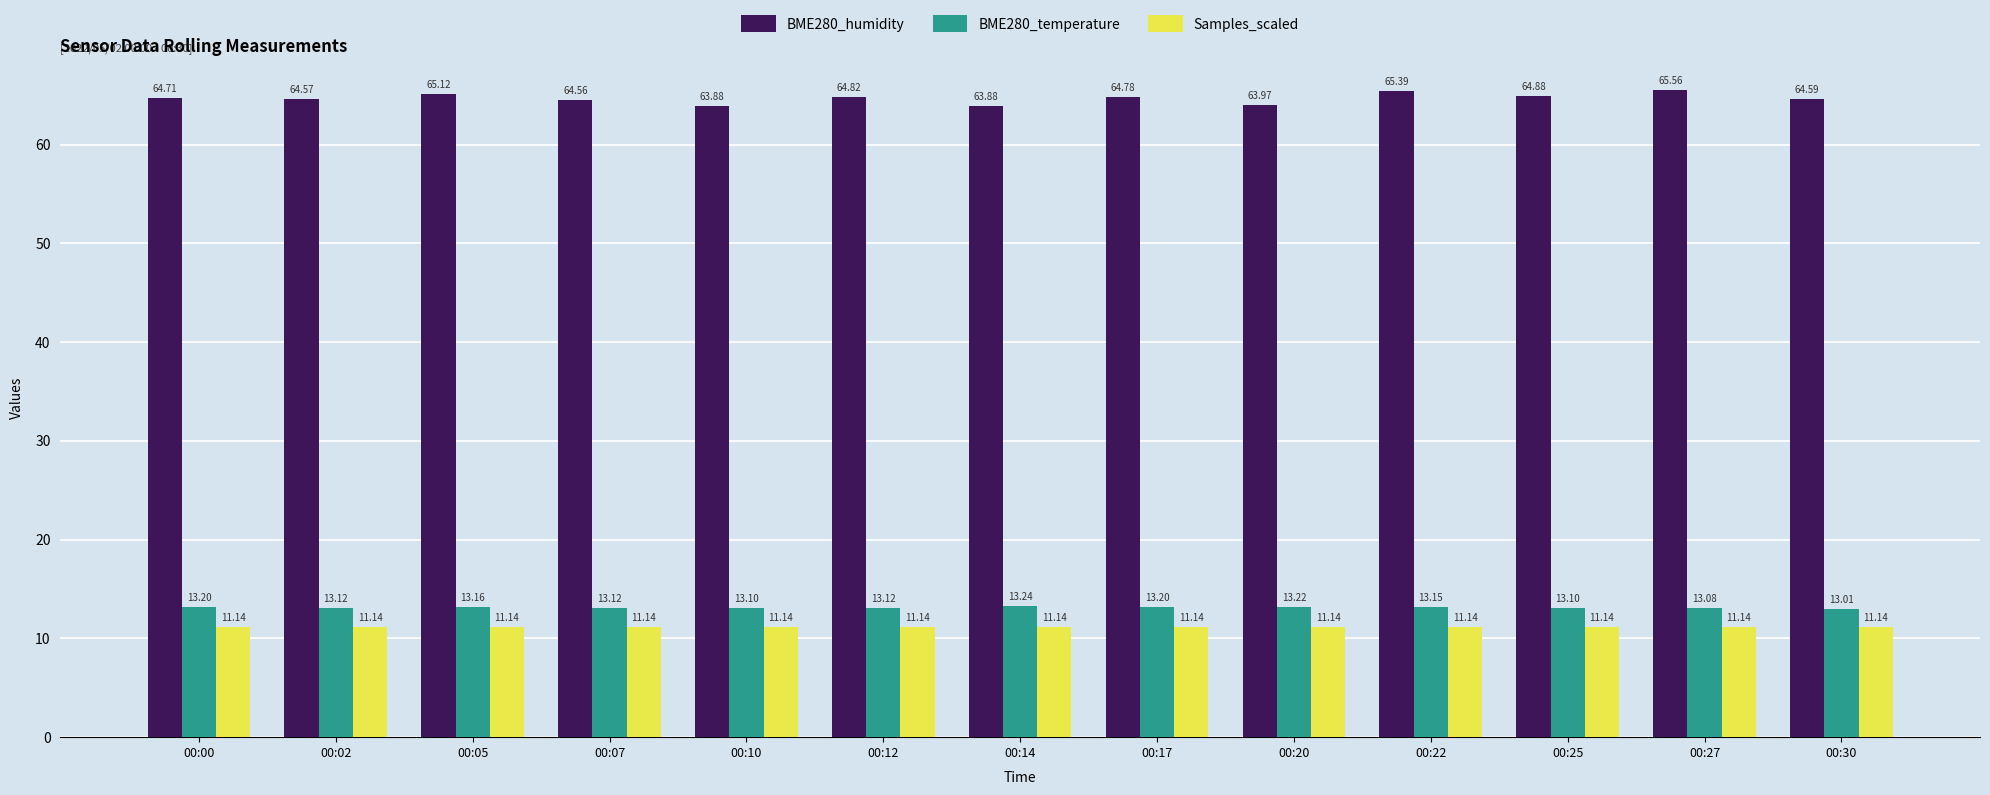

Reading right to left, list all the values displayed in this chart.

BME280_humidity: 00:30=64.6	00:27=65.6	00:25=64.9	00:22=65.4	00:20=64.0	00:17=64.8	00:14=63.9	00:12=64.8	00:10=63.9	00:07=64.6	00:05=65.1	00:02=64.6	00:00=64.7
BME280_temperature: 00:30=13.0	00:27=13.1	00:25=13.1	00:22=13.2	00:20=13.2	00:17=13.2	00:14=13.2	00:12=13.1	00:10=13.1	00:07=13.1	00:05=13.2	00:02=13.1	00:00=13.2
Samples_scaled: 00:30=11.1	00:27=11.1	00:25=11.1	00:22=11.1	00:20=11.1	00:17=11.1	00:14=11.1	00:12=11.1	00:10=11.1	00:07=11.1	00:05=11.1	00:02=11.1	00:00=11.1